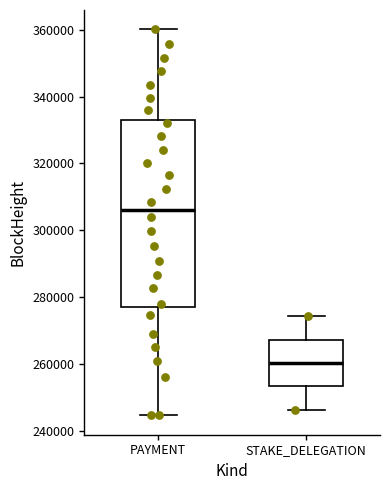

Reading left to right, transcribe this box plot: for each box, give where its median line is, the range the box spans, and where its two whiskers end, as read against the y-axis. The values are not printed on the chart, so give them approximately, as read against the axis.

PAYMENT: median 306000, box 278000 to 334000, whiskers 244000 to 360000
STAKE_DELEGATION: median 260000, box 254000 to 268000, whiskers 246000 to 274000